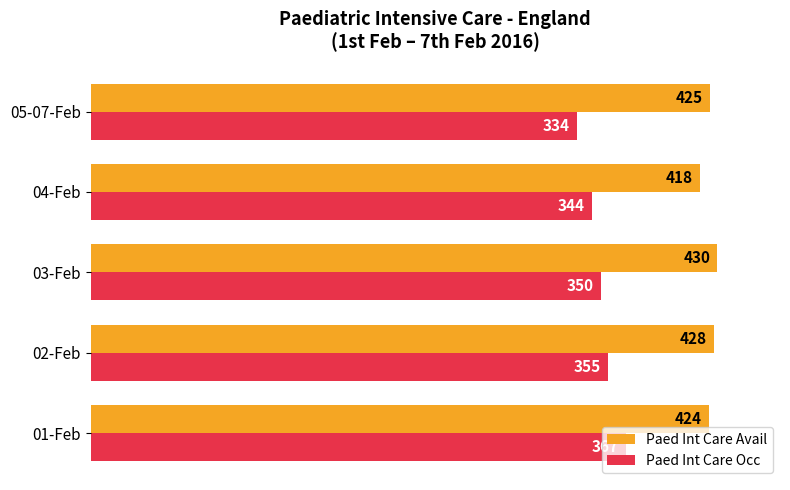

The Paed Int Care Avail series shows 430 at 03-Feb. True or false?

True